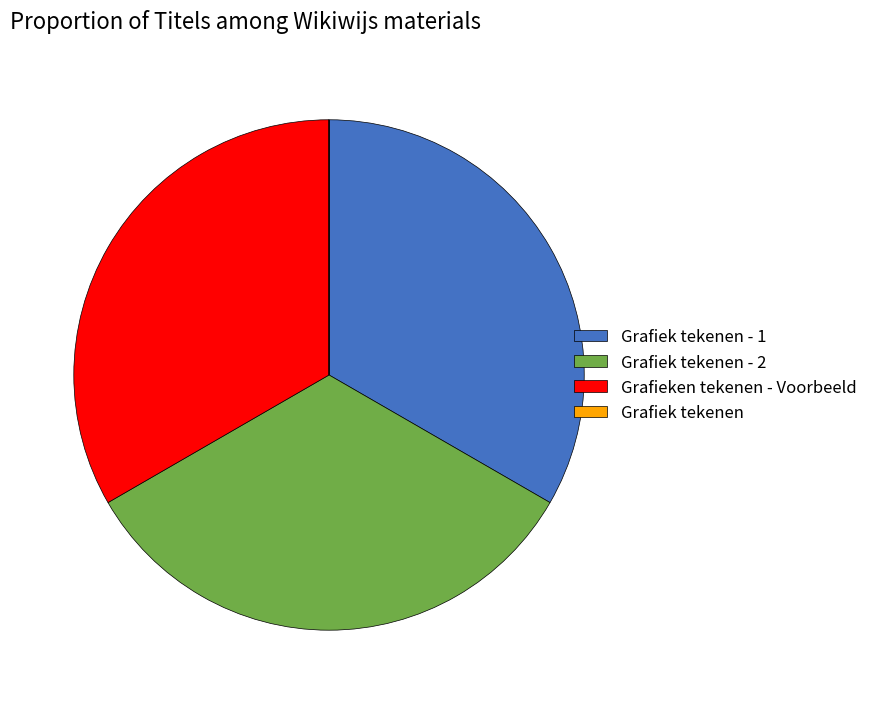

Does any single category account for the majority?

No